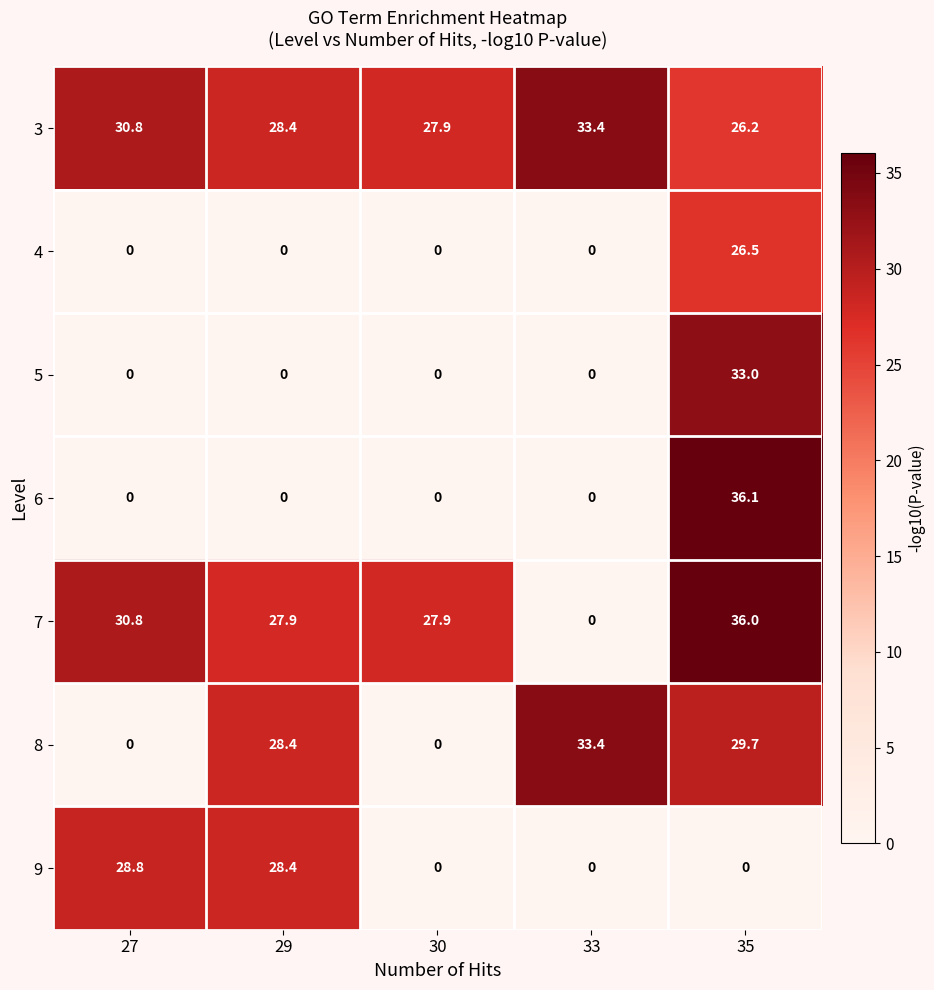

Between 27 and 29, which series saw the biggest shift?

8